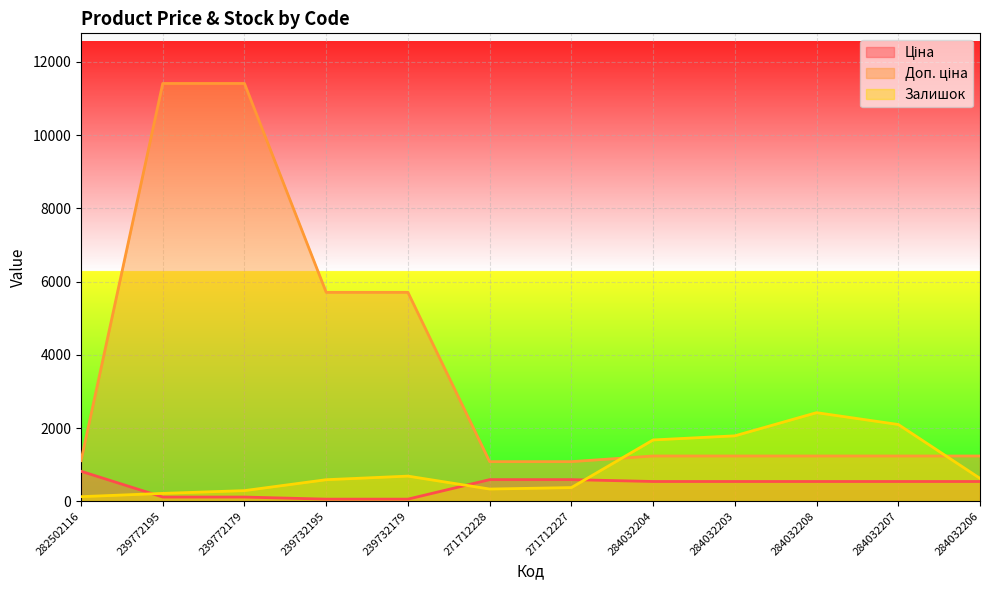

How many intersections are there between Доп. ціна and Залишок?

2